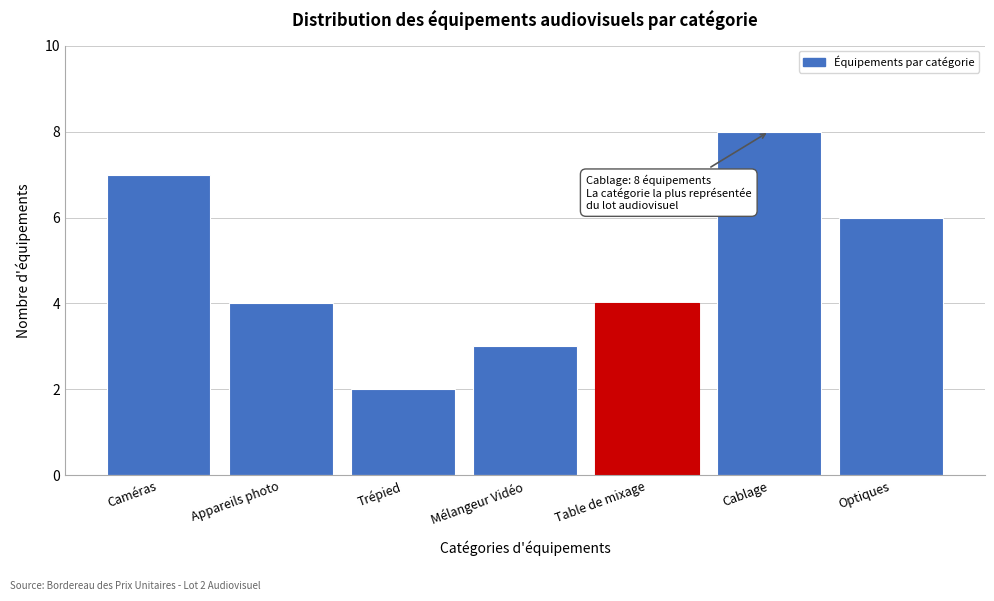

Reading right to left, list all the values displayed in this chart.

6	8	4	3	2	4	7